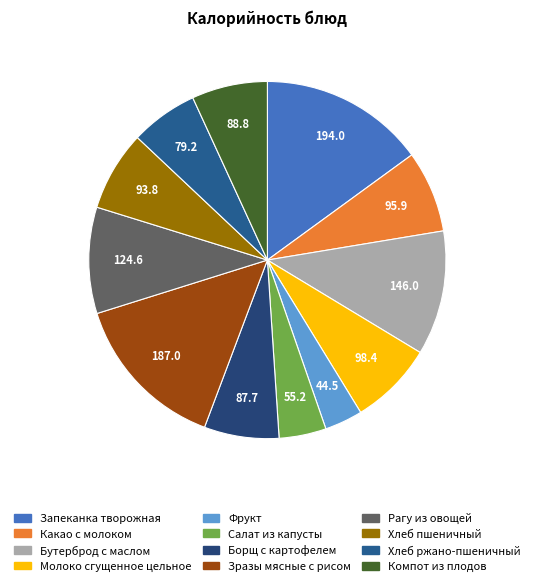

Is Зразы мясные с рисом the majority of the pie?

No